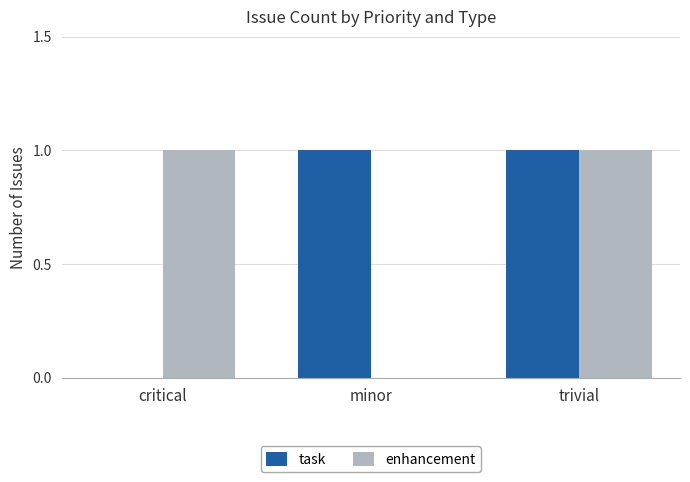

The value of enhancement at minor is -1. True or false?

False